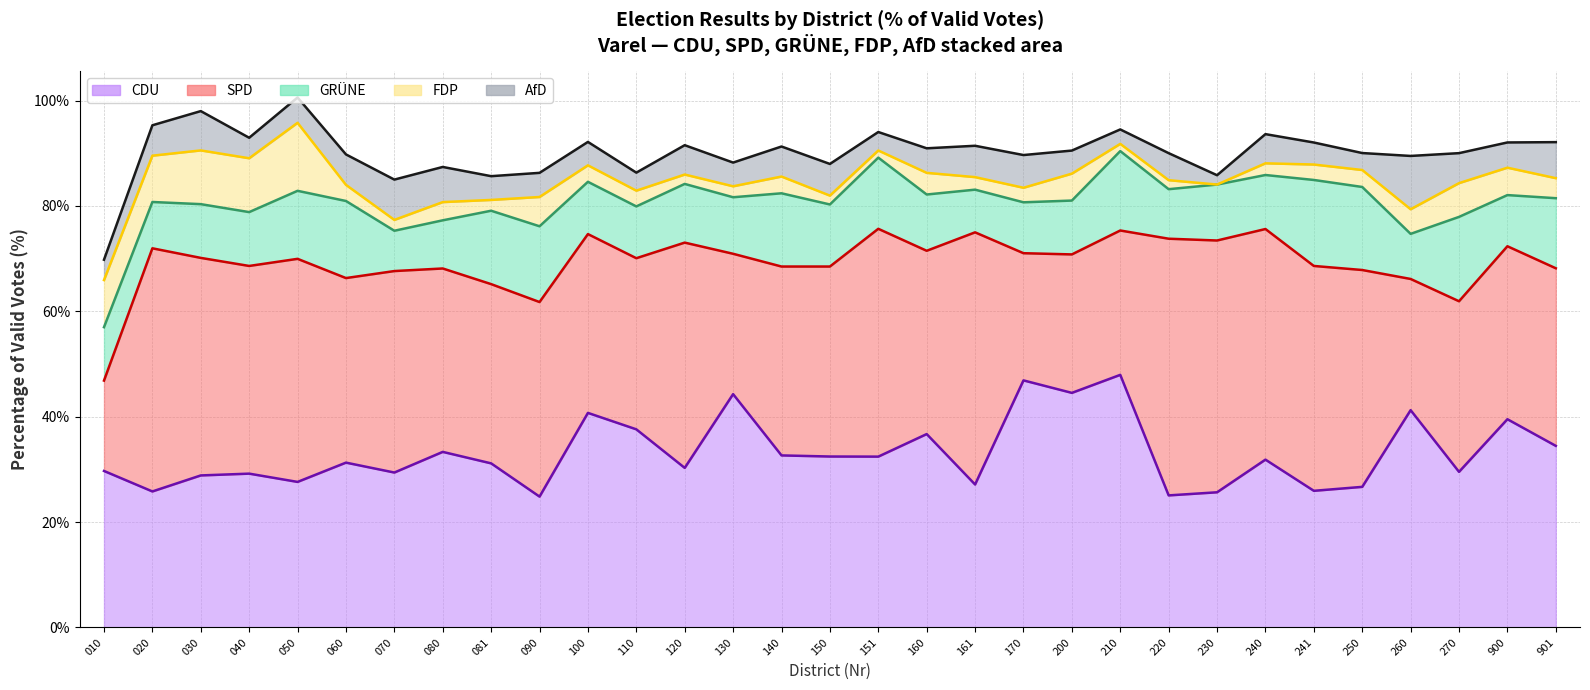

True or false: FDP_Proz and GRÜNE_Proz cross at least once.

False